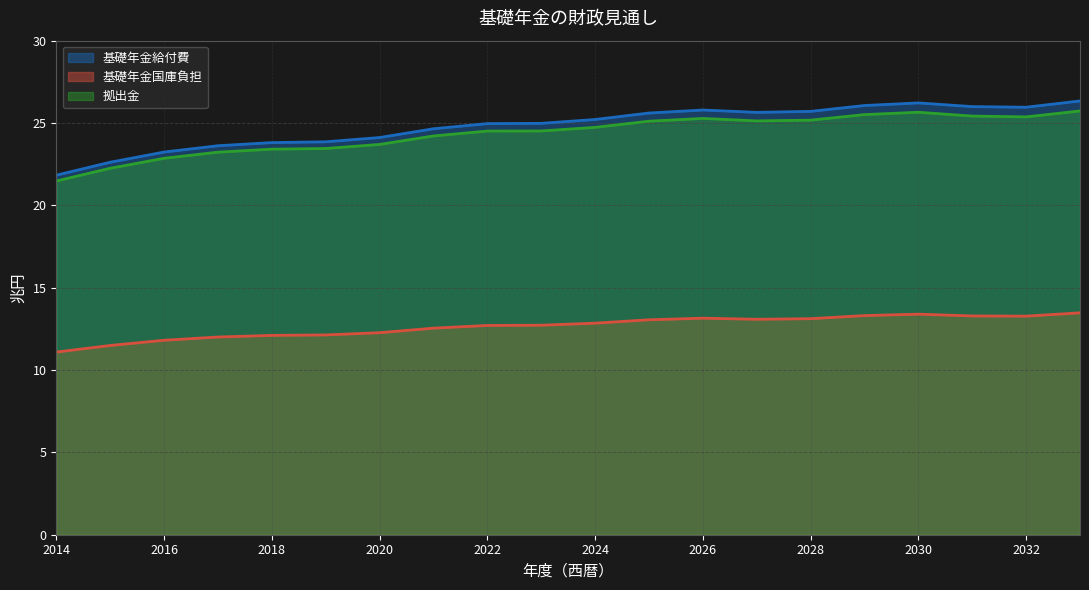

What value does the 基礎年金国庫負担 series have at 2016?

11.8